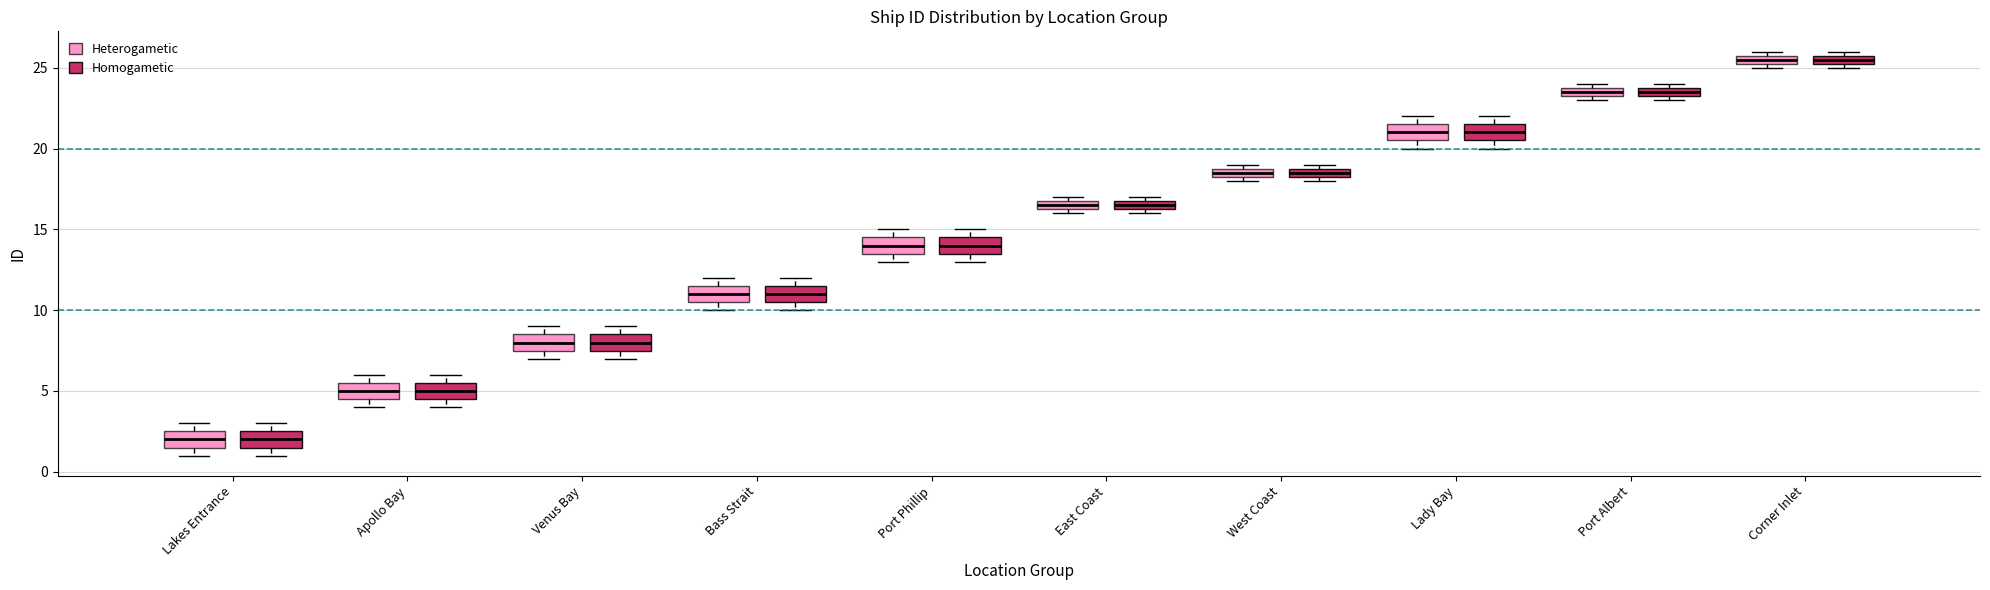

Where does the median line of the box for Lady Bay (Heterogametic) sit on the y-axis? The values are not printed on the chart, so give them approximately, as read against the axis.

21.0